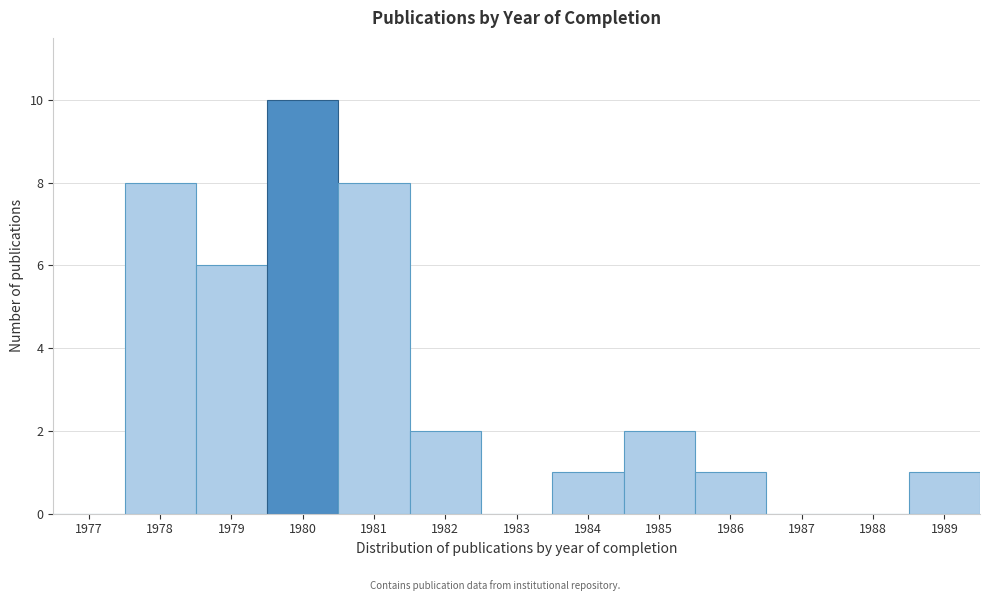

Reading right to left, transcribe all the data shown in this chart.

1989=1	1988=0	1987=0	1986=1	1985=2	1984=1	1983=0	1982=2	1981=8	1980=10	1979=6	1978=8	1977=0